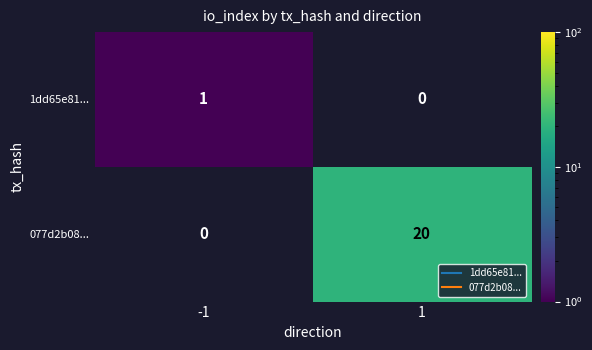

Which series has the largest total across all categories?

077d2b08...